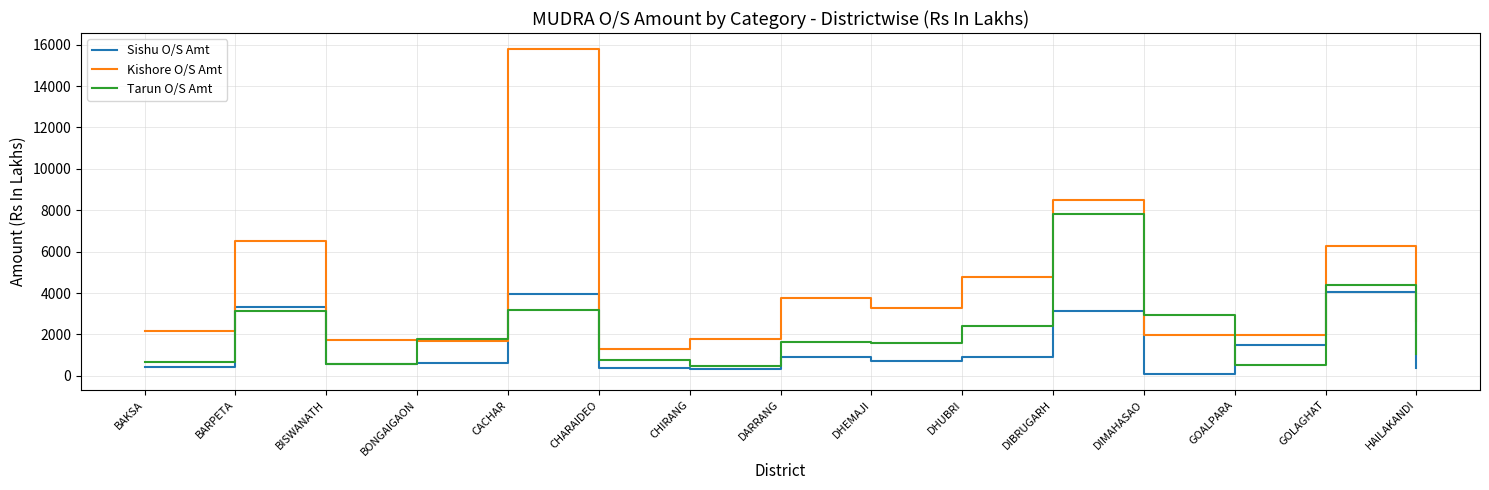

The value of Sishu O/S Amt at CHIRANG is 312.5. True or false?

True